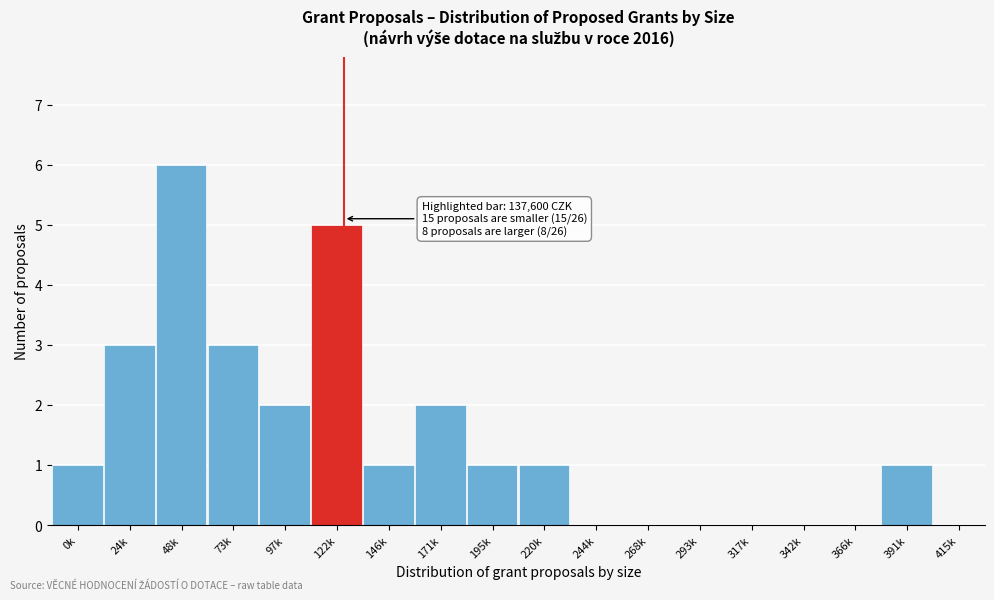

Reading left to right, list all the values displayed in this chart.

0k=1	24k=3	48k=6	73k=3	97k=2	122k=5	146k=1	171k=2	195k=1	220k=1	244k=0	268k=0	293k=0	317k=0	342k=0	366k=0	391k=1	415k=0